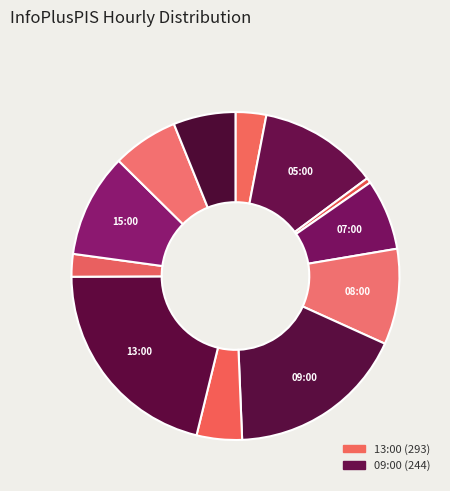

Rank the categories by value from lowest to highest.

06:00, 14:00, 04:00, 10:00, 21:00, 20:00, 07:00, 08:00, 15:00, 05:00, 09:00, 13:00